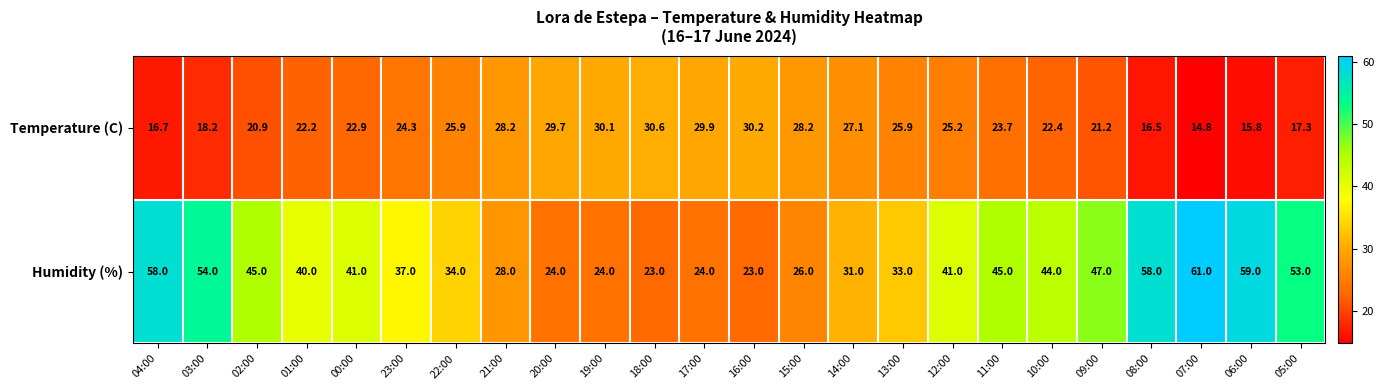

At which label does Temperature (C) first exceed 24?

23:00